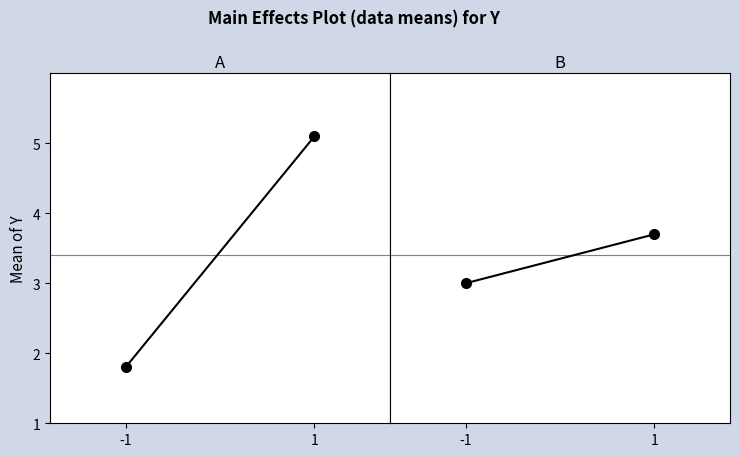

How many lines are shown in the chart?

2